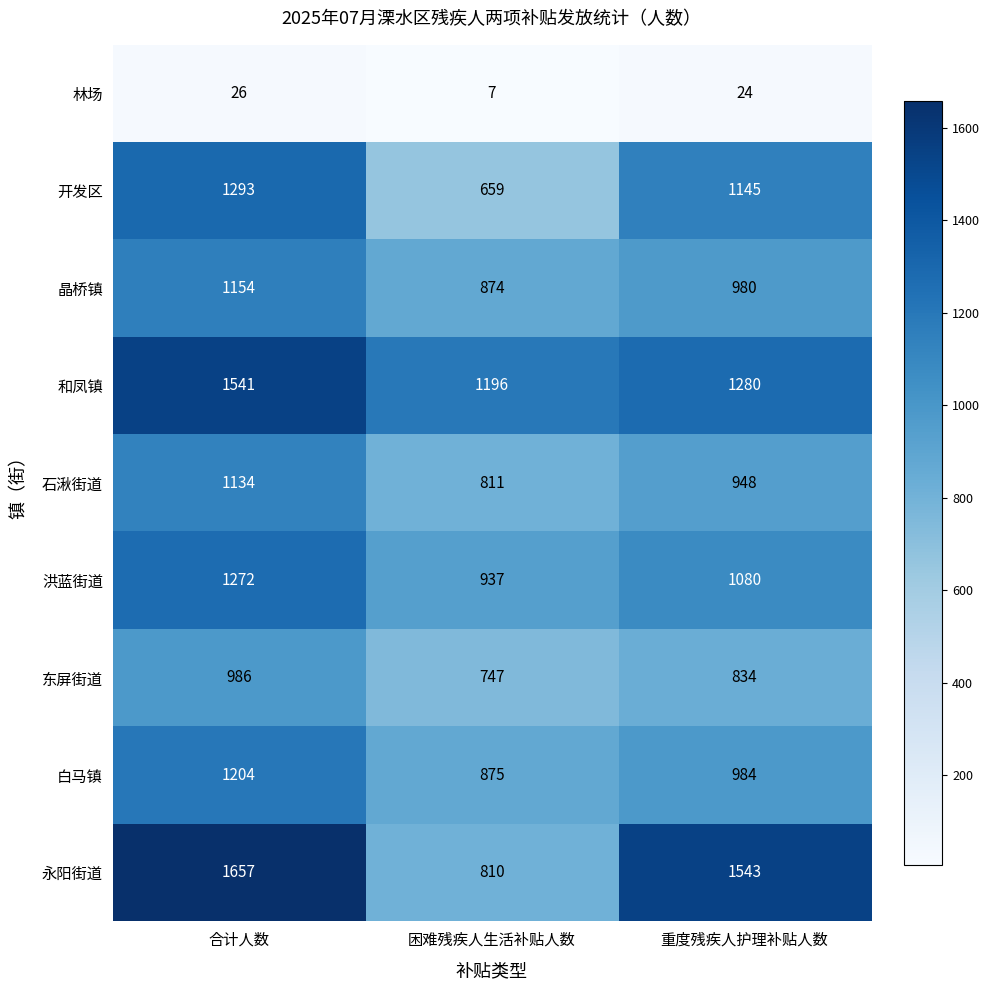

What is the smallest value displayed?

7